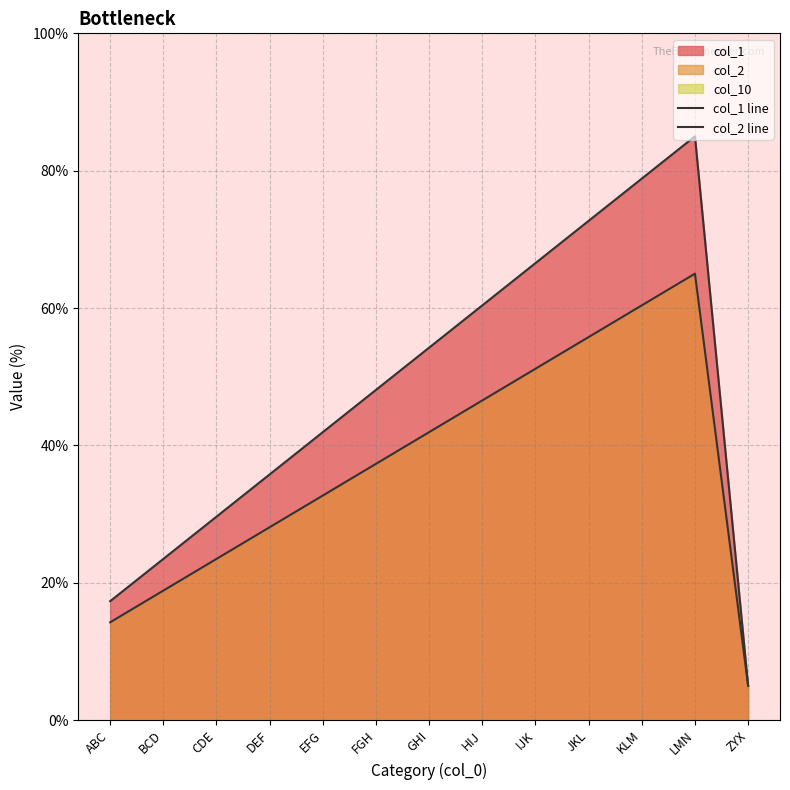

Reading left to right, list all the values displayed in this chart.

col_1 line: ABC=17.3	BCD=23.5	CDE=29.6	DEF=35.8	EFG=41.9	FGH=48.1	GHI=54.2	HIJ=60.4	IJK=66.5	JKL=72.7	KLM=78.8	LMN=85.0	ZYX=5.0
col_2 line: ABC=14.2	BCD=18.8	CDE=23.5	DEF=28.1	EFG=32.7	FGH=37.3	GHI=41.9	HIJ=46.5	IJK=51.2	JKL=55.8	KLM=60.4	LMN=65.0	ZYX=5.0